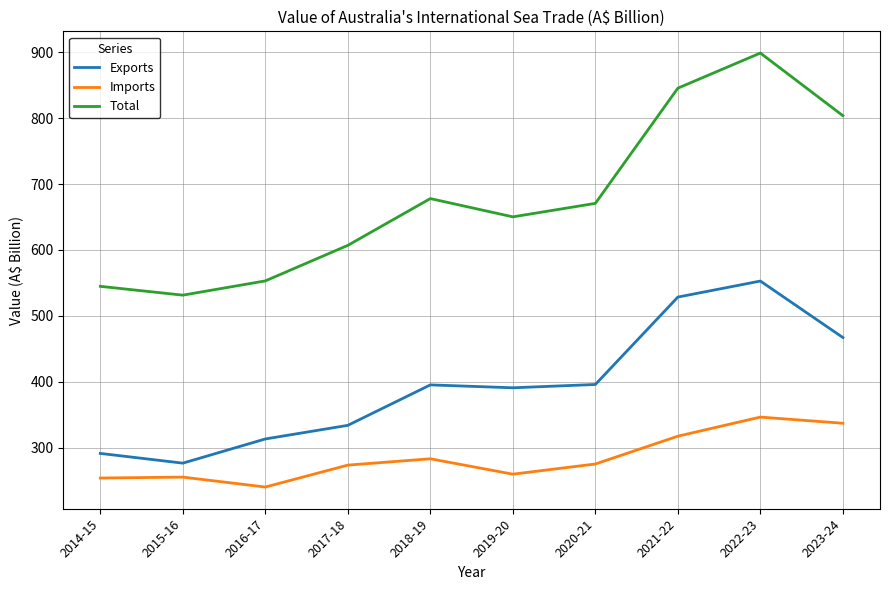

What value does the Imports series have at 2016-17?

240.0